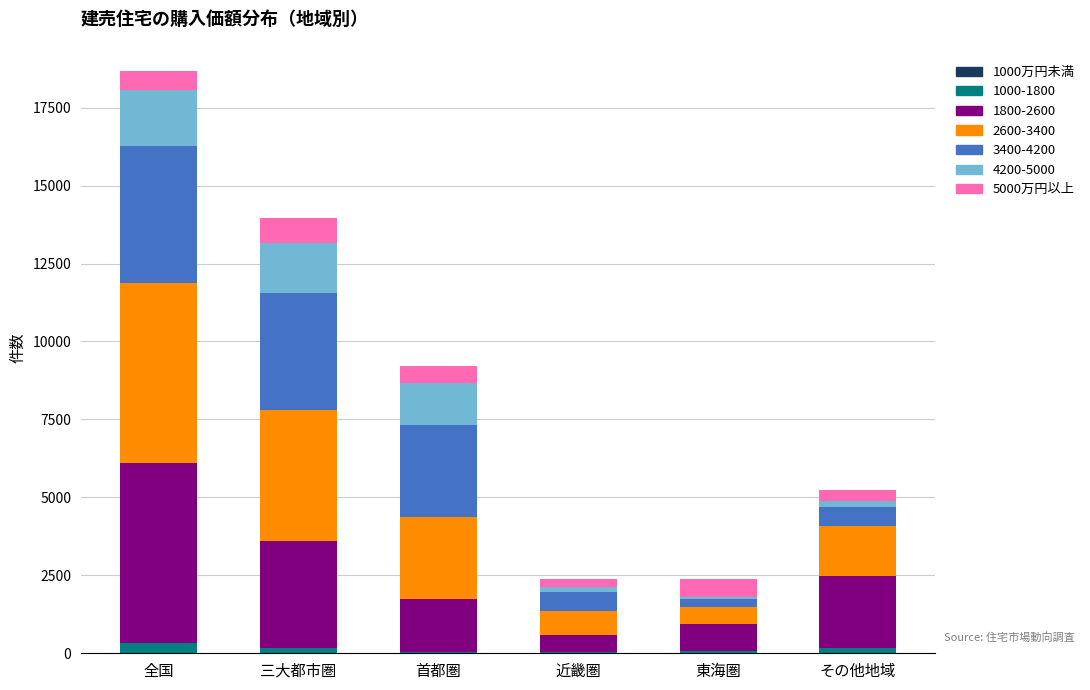

At which category is the sum across all series the highest?

全国